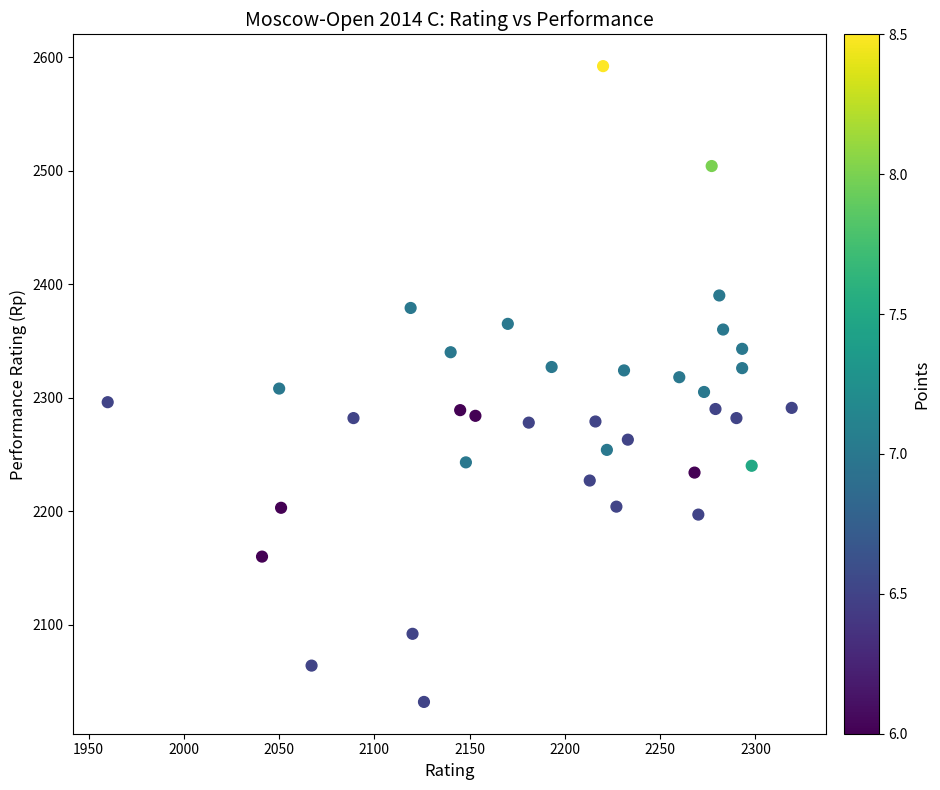

What is the range of Y values (max minus min)?

560